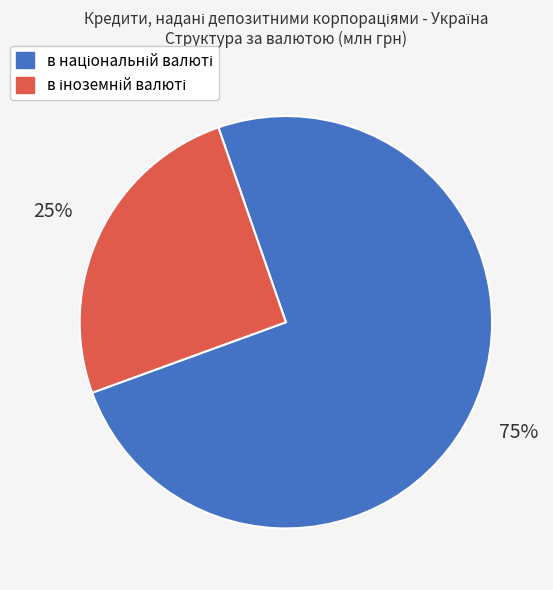

To the nearest percent, what is the difference between the largest and smallest slice percentages?

50%